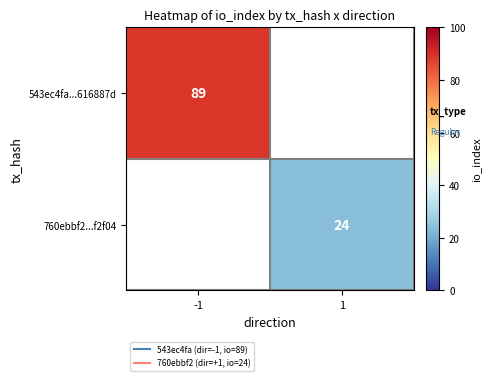

What is the minimum value shown in the chart?

24.0